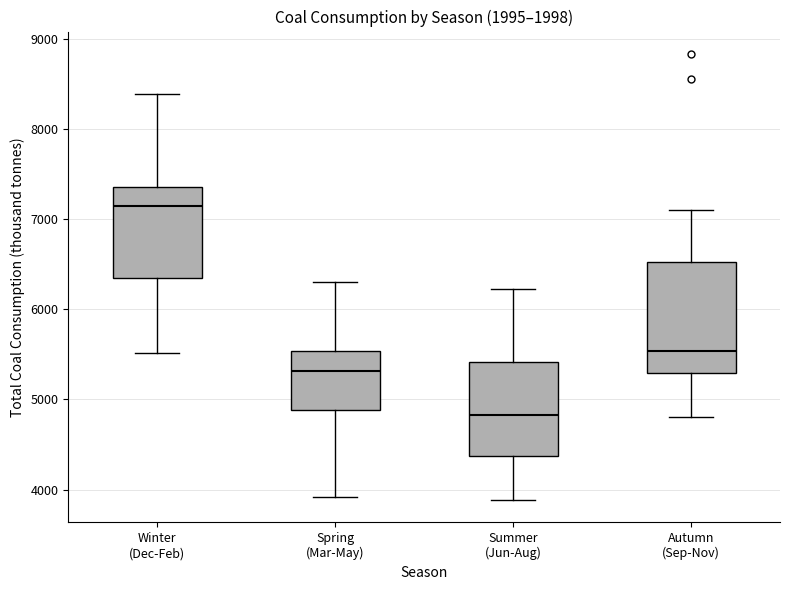

Where is the lower edge of the box for Summer (Jun-Aug) on the y-axis? The values are not printed on the chart, so give them approximately, as read against the axis.

4400